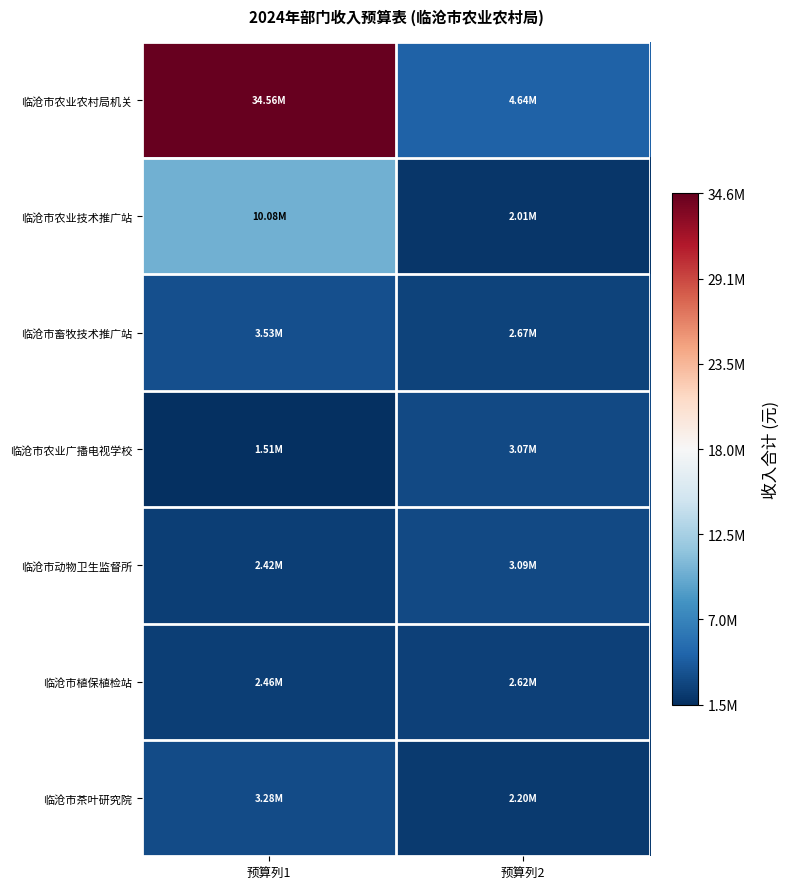

At which category does the chart reach its peak across all series?

预算列1